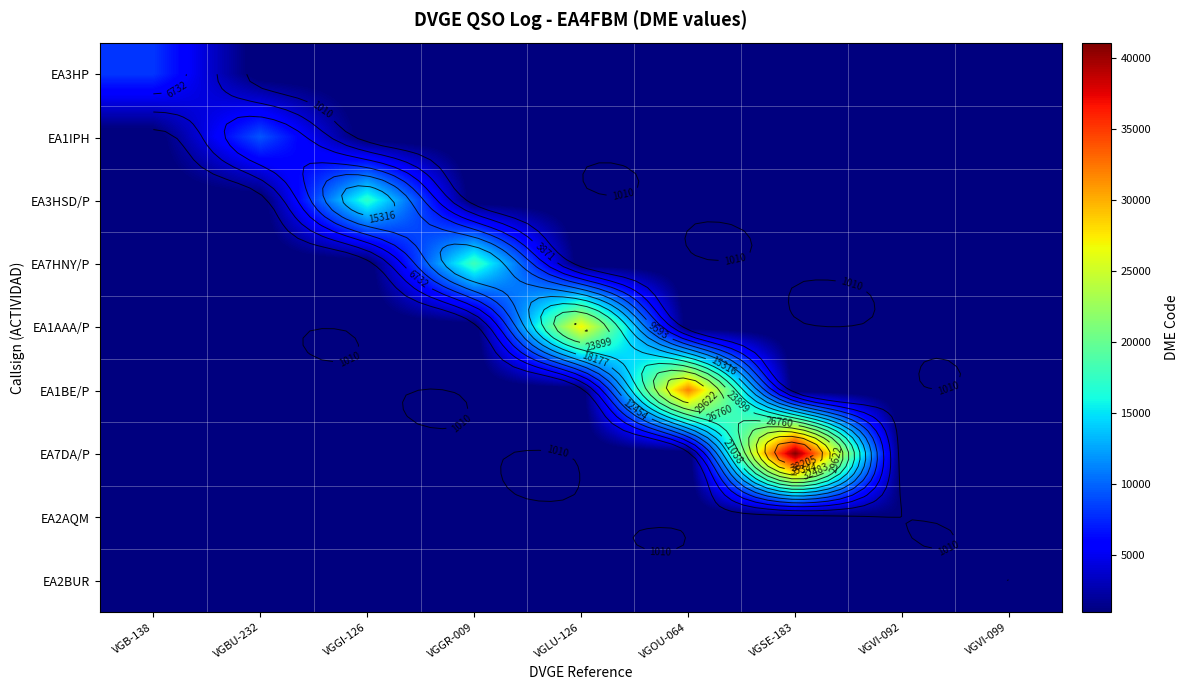

At how many categories does at least one series exceed 1813?

7